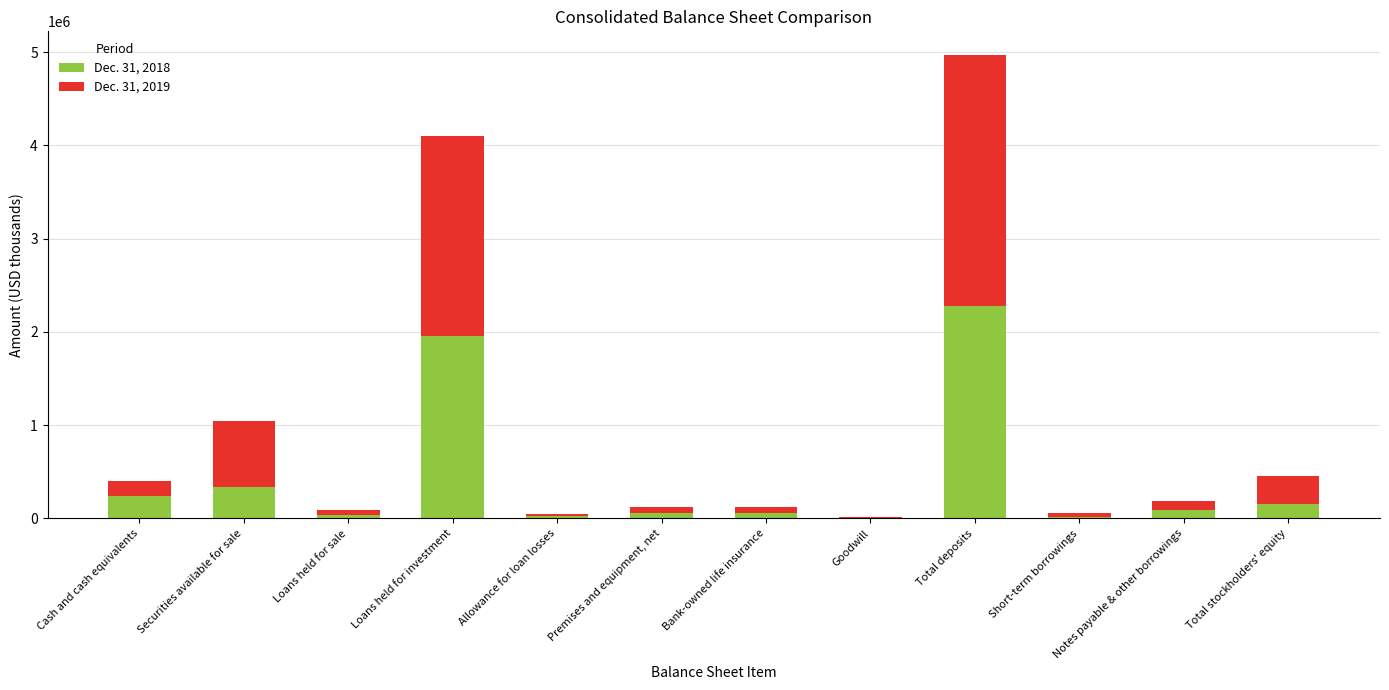

At which category is the sum across all series the highest?

Total deposits